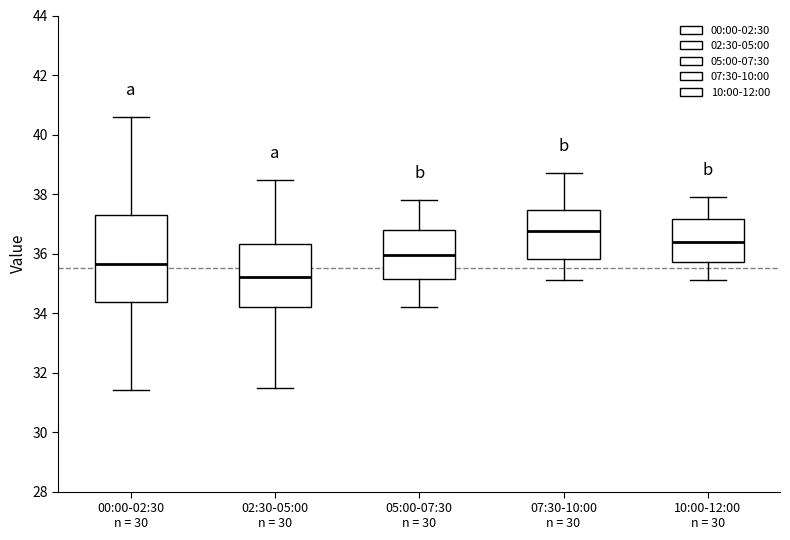

Reading left to right, read every box against the y-axis: the position of its median line, the range the box covers, and the ends of its whiskers. The values are not printed on the chart, so give them approximately, as read against the axis.

00:00-02:30 n = 30: median 35.6, box 34.4 to 37.4, whiskers 31.4 to 40.6
02:30-05:00 n = 30: median 35.2, box 34.2 to 36.4, whiskers 31.4 to 38.4
05:00-07:30 n = 30: median 36.0, box 35.2 to 36.8, whiskers 34.2 to 37.8
07:30-10:00 n = 30: median 36.8, box 35.8 to 37.4, whiskers 35.2 to 38.8
10:00-12:00 n = 30: median 36.4, box 35.8 to 37.2, whiskers 35.2 to 38.0